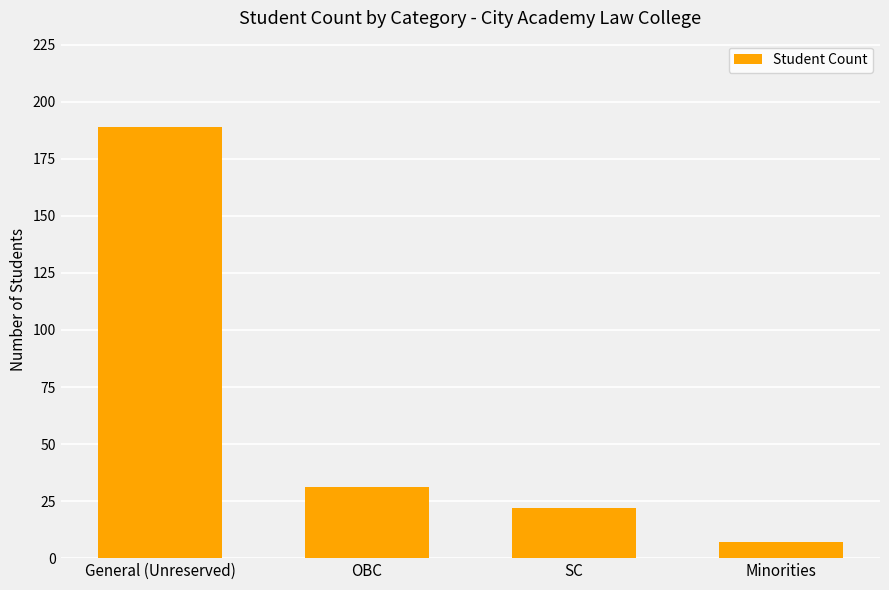

Approximately how many times larger is the value at SC compared to OBC?

0.7